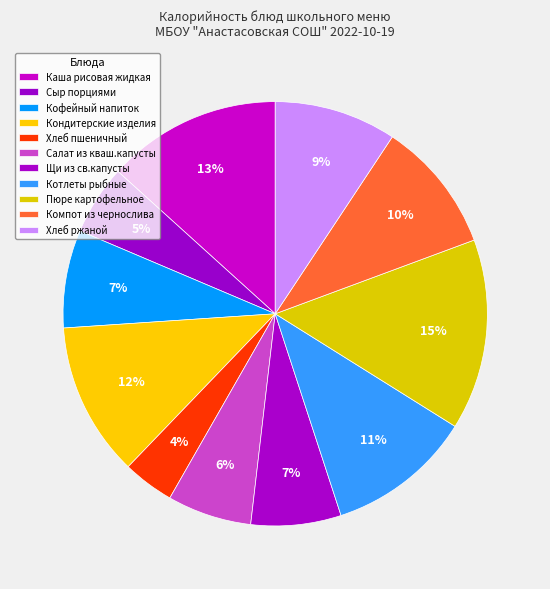

Is it true that Щи из св.капусты is 7% of the pie?

True